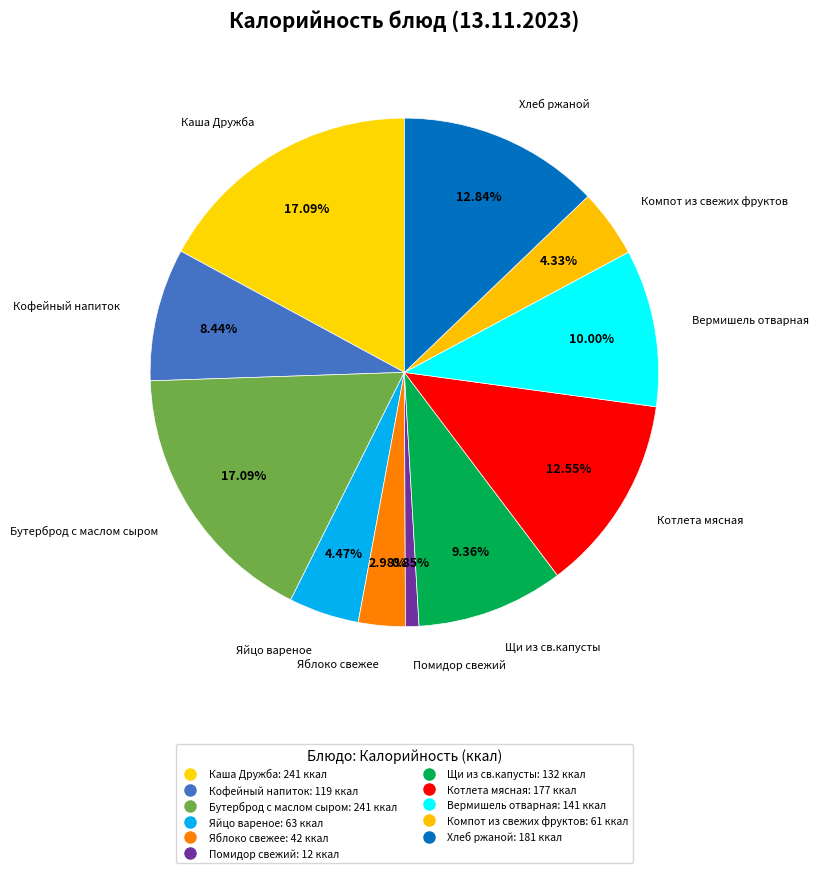

Approximately how many times larger is the value at Котлета мясная compared to Вермишель отварная?

1.3